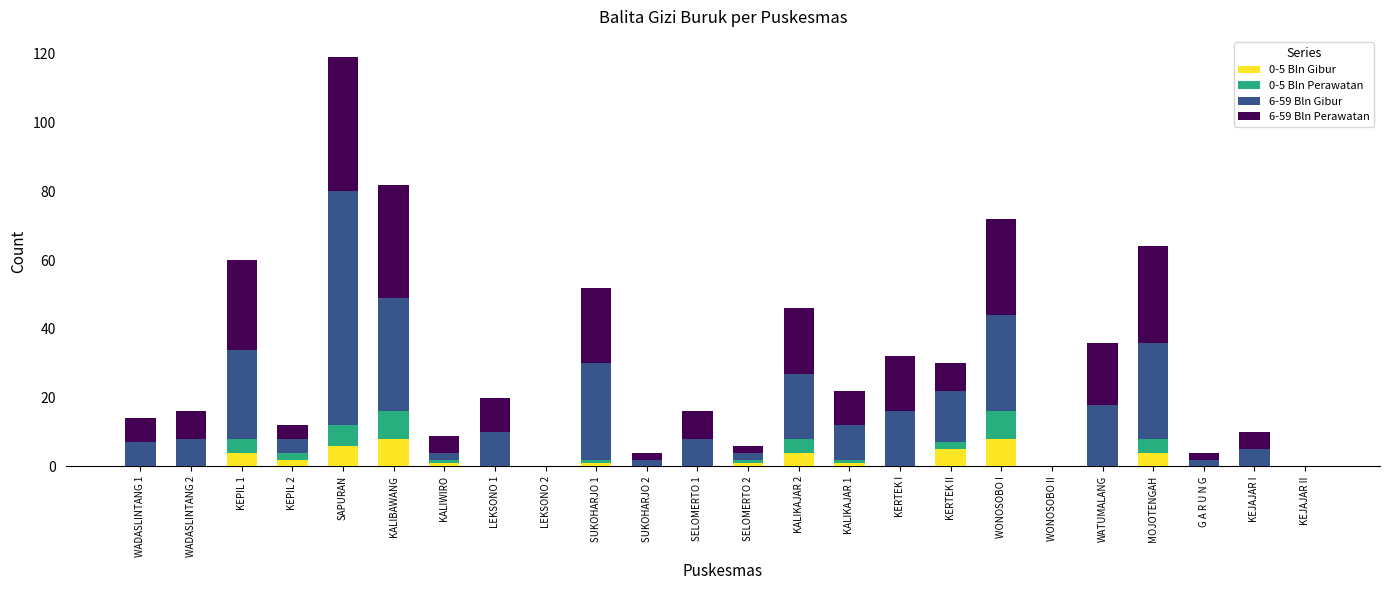

What is the total value across all series at KALIBAWANG?

82